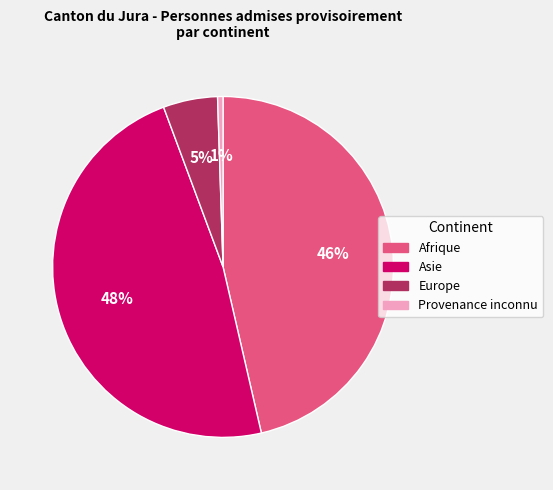

True or false: Asie accounts for 48% of the total.

True